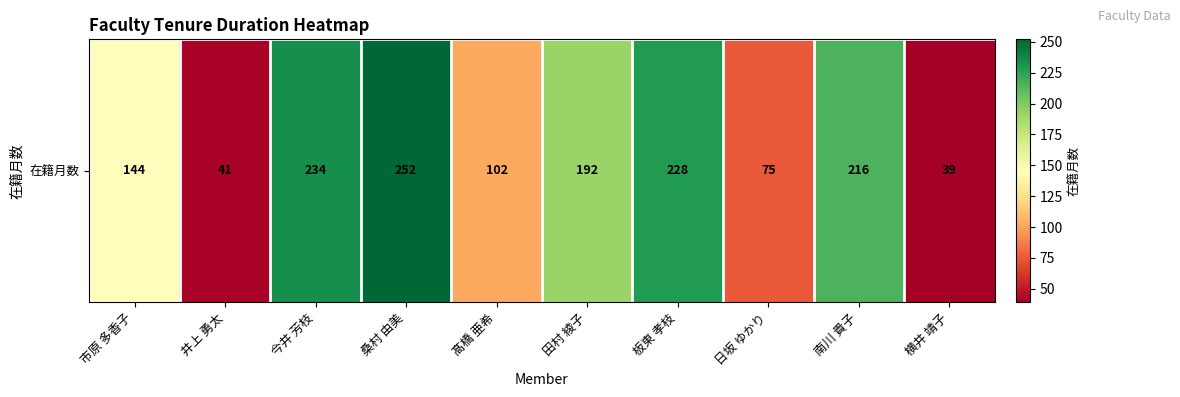

Reading right to left, list all the values displayed in this chart.

横井 靖子=39	南川 貴子=216	日坂 ゆかり=75	板東 孝枝=228	田村 綾子=192	髙橋 亜希=102	桑村 由美=252	今井 芳枝=234	井上 勇太=41	市原 多香子=144